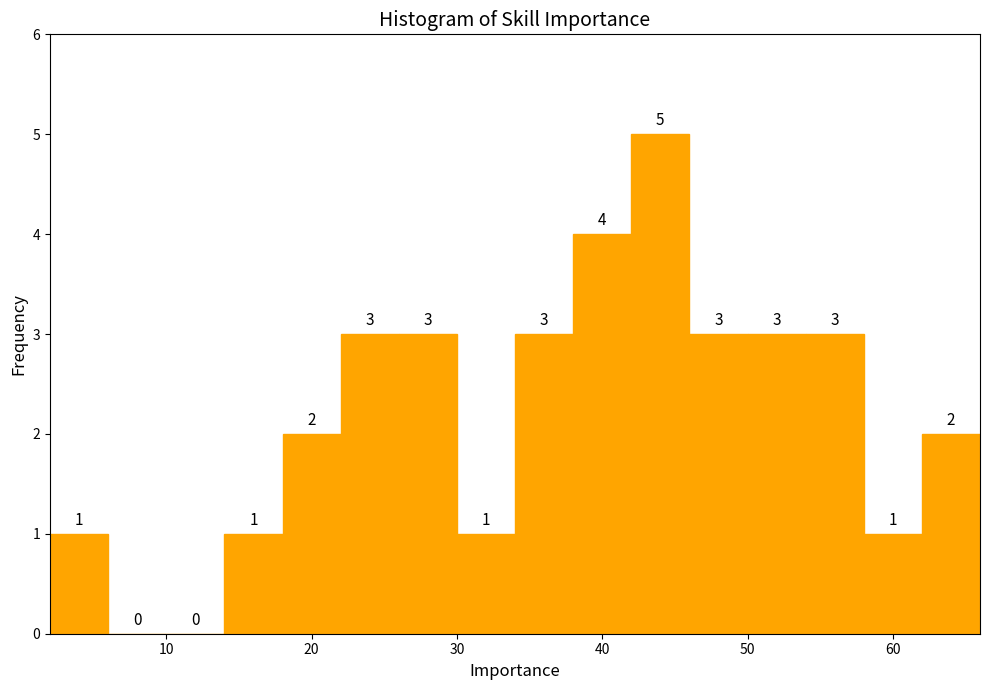

Reading left to right, list every bar in this chart as the range it spans on the x-axis followed by its height.

2 to 6: 1
6 to 10: 0
10 to 14: 0
14 to 18: 1
18 to 22: 2
22 to 26: 3
26 to 30: 3
30 to 34: 1
34 to 38: 3
38 to 42: 4
42 to 46: 5
46 to 50: 3
50 to 54: 3
54 to 58: 3
58 to 62: 1
62 to 66: 2